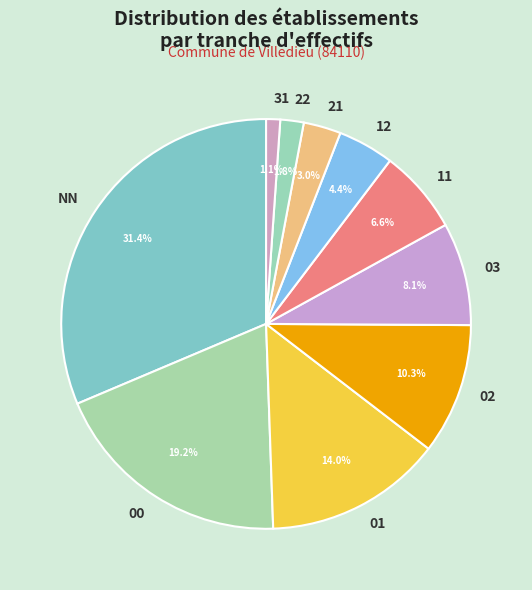

To the nearest percent, what is the combined percentage of 22 and 03?

10%